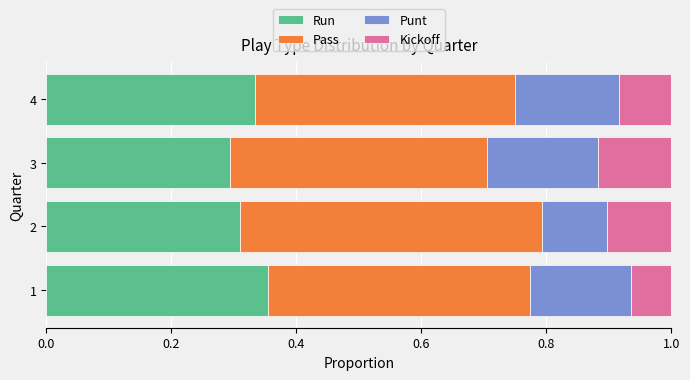

Count the Run values in the range 0 to 1.

4